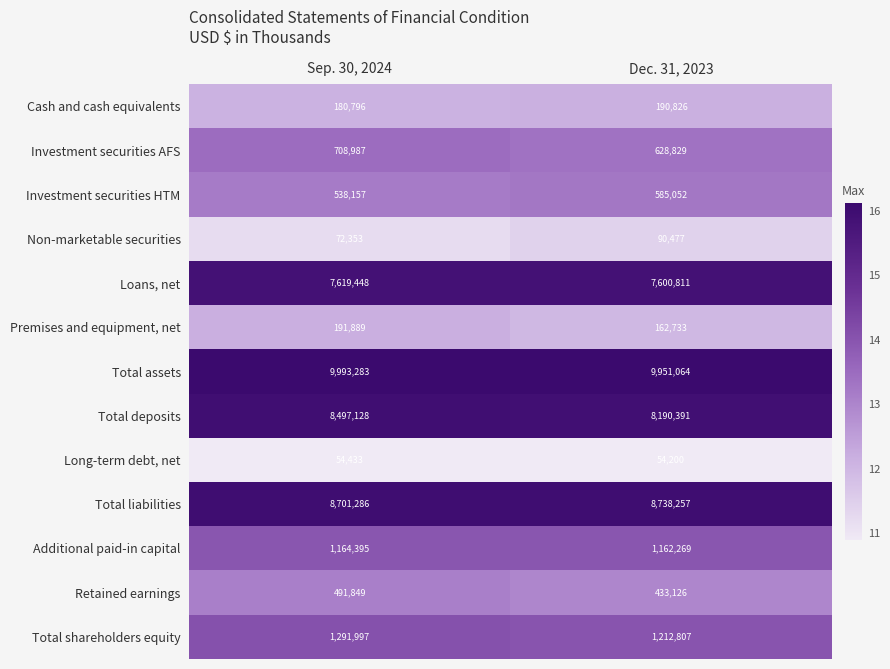

Read the Premises and equipment, net value at Sep. 30, 2024, to the nearest 50.

191900